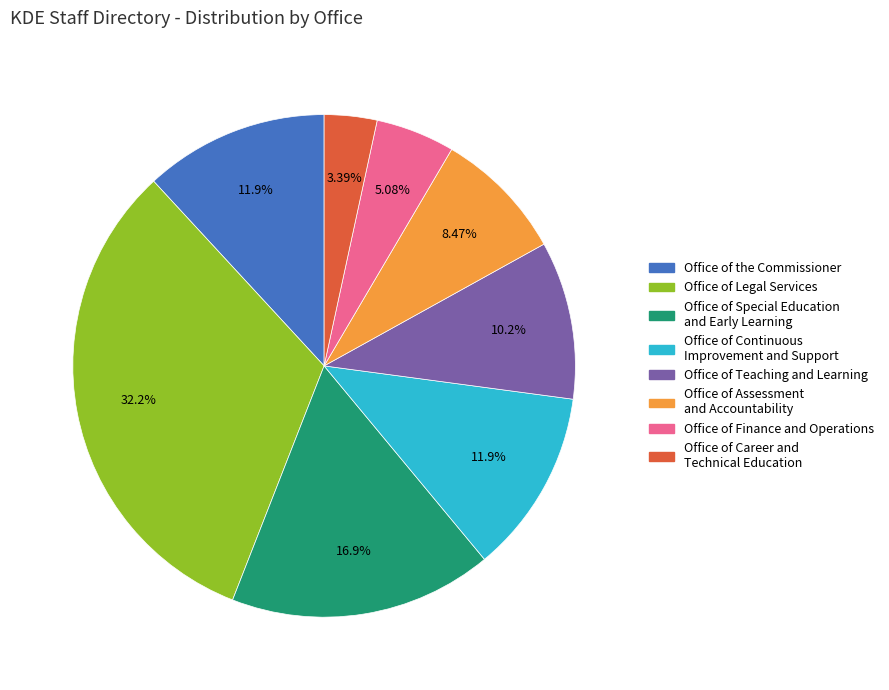

Which category has the biggest portion of the pie?

Office of Legal Services